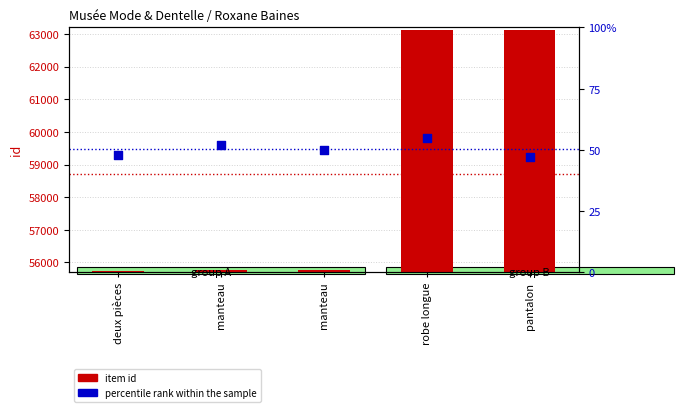

Which series has the widest spread of Y values?

item id